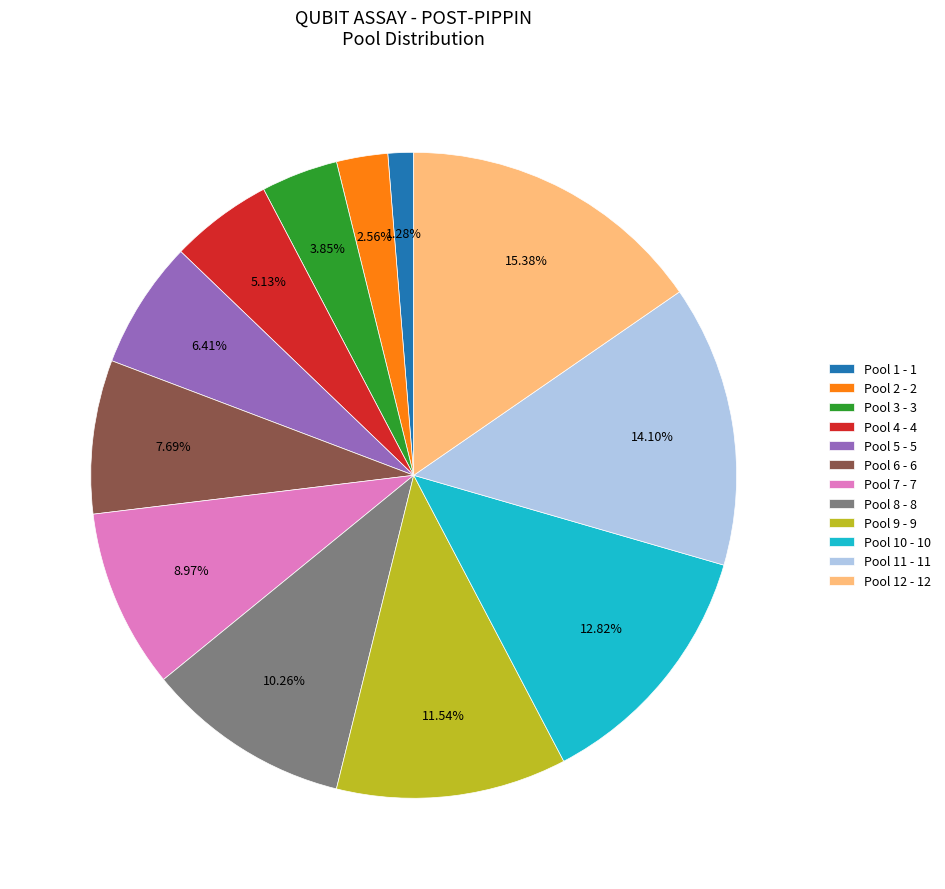

Count the number of slices in the pie.

12